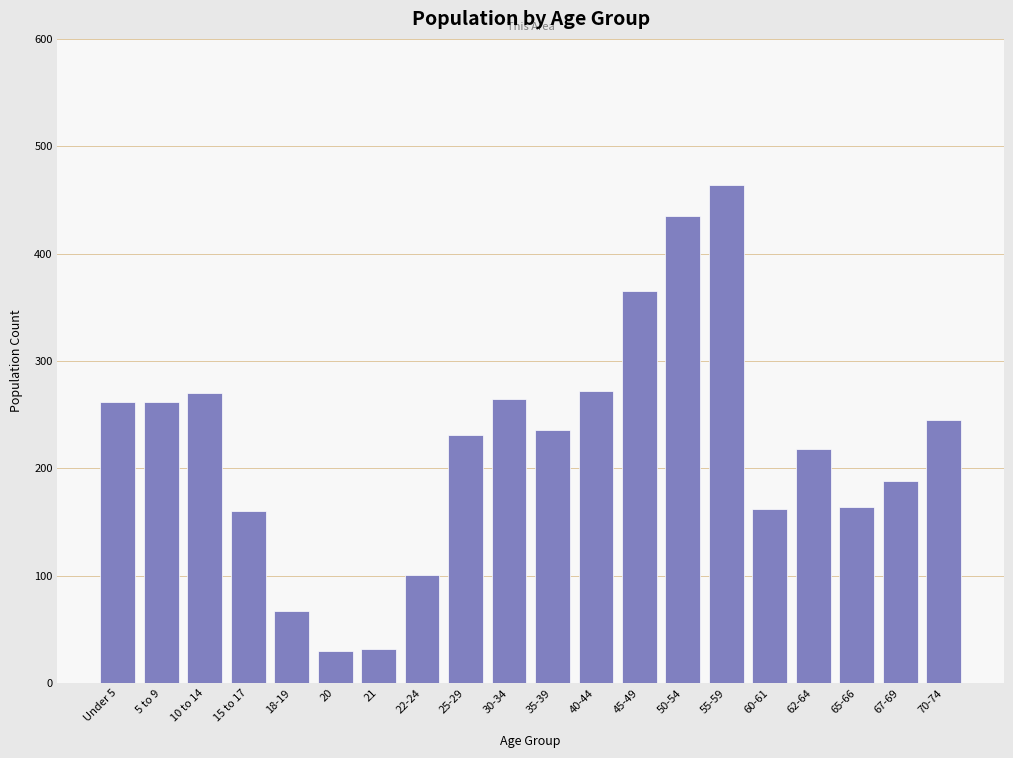

What is the difference between the second highest and second lowest values?

403